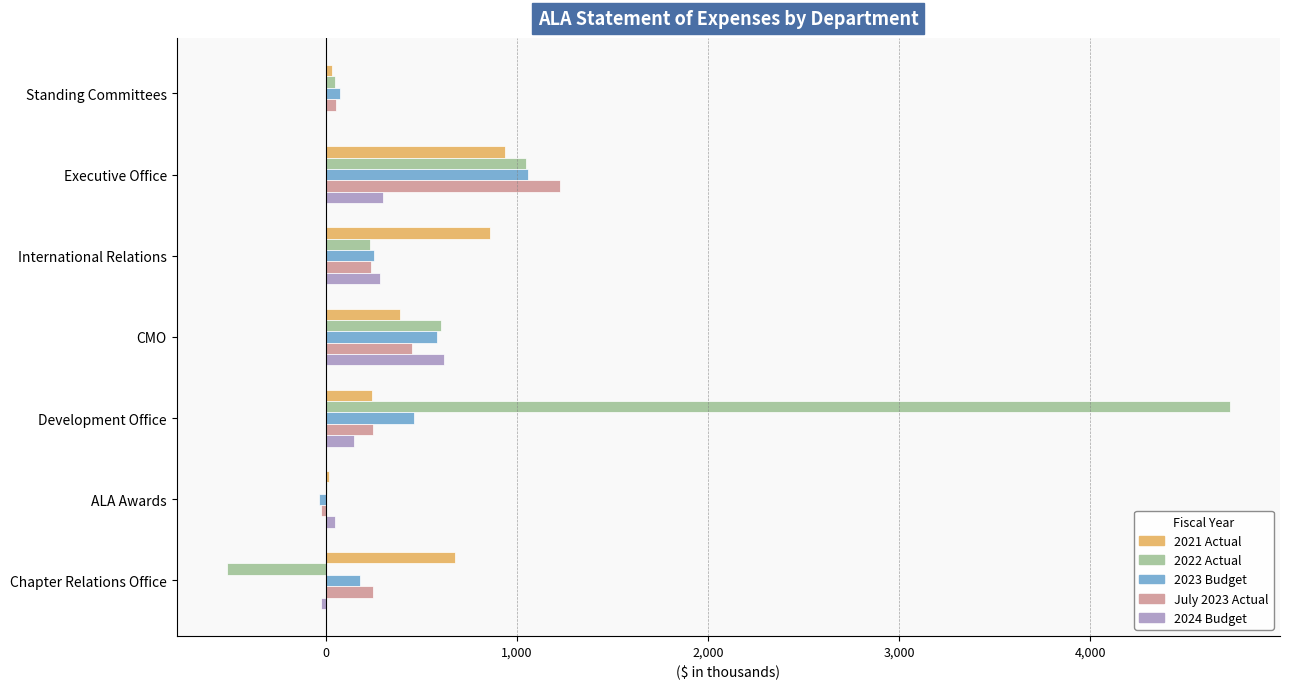

At which category is the sum across all series the highest?

Development Office